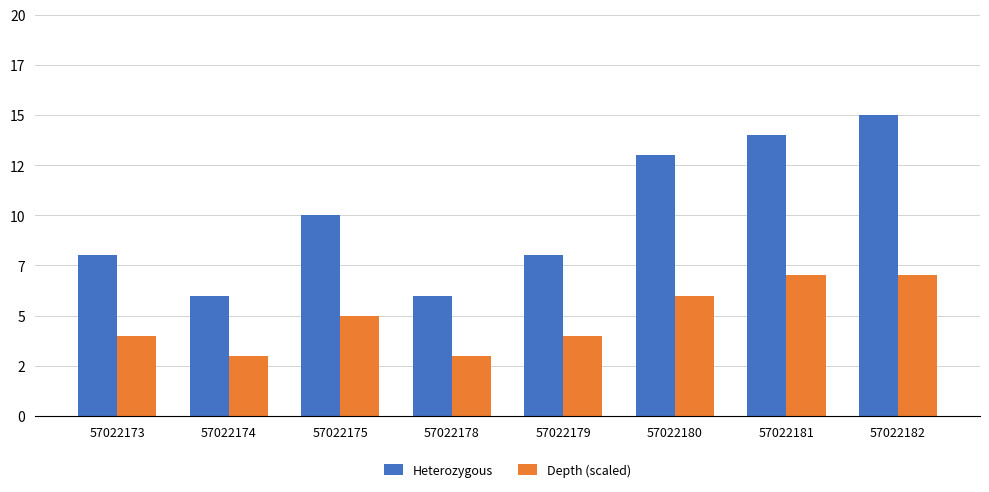

Rank the series by their maximum value, from highest to lowest.

Heterozygous, Depth (scaled)